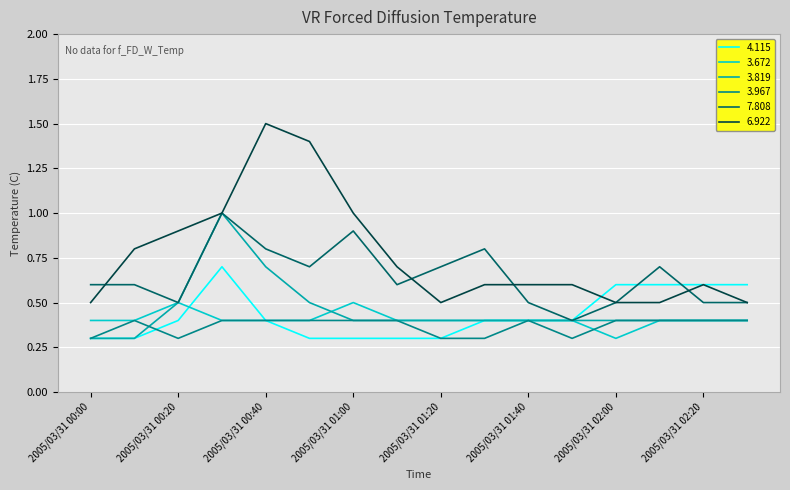

What is the greatest value displayed?

1.5